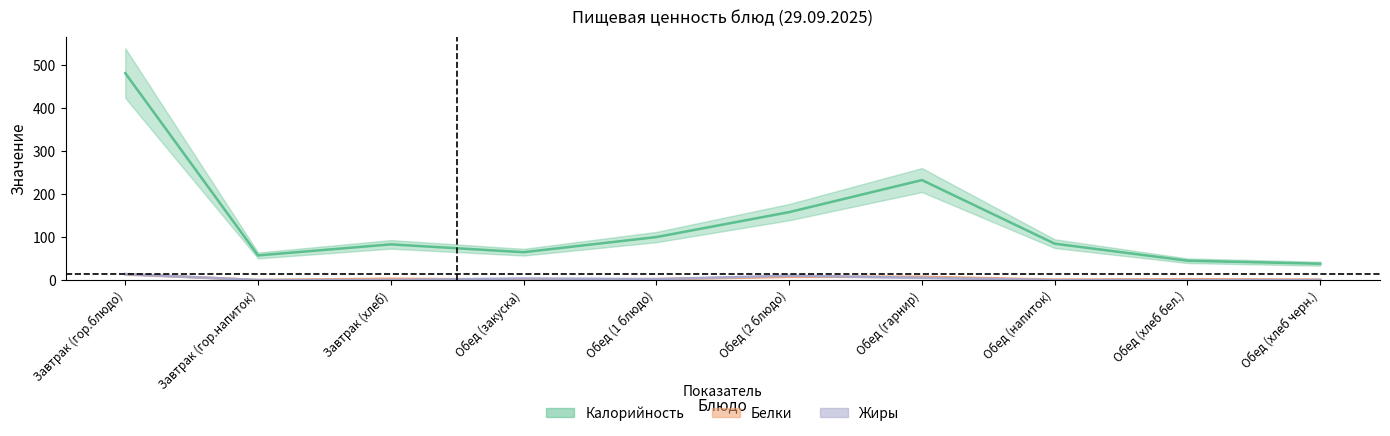

Which series has the largest range (max minus min)?

Калорийность